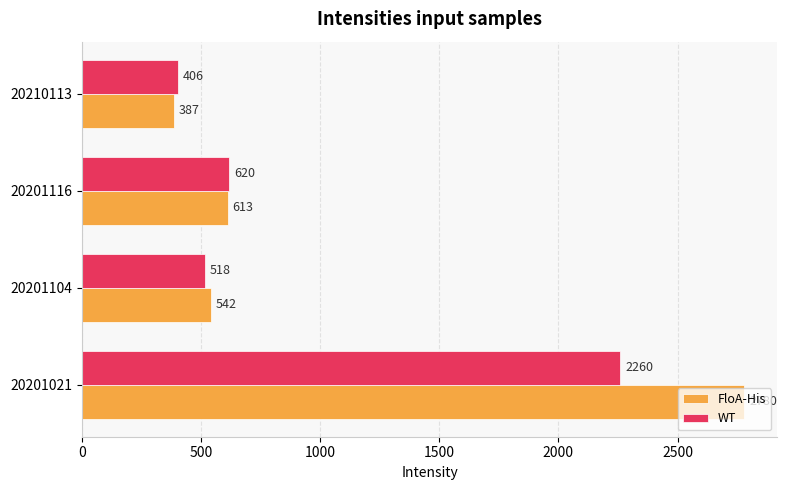

Which series has the largest total across all categories?

FloA-His